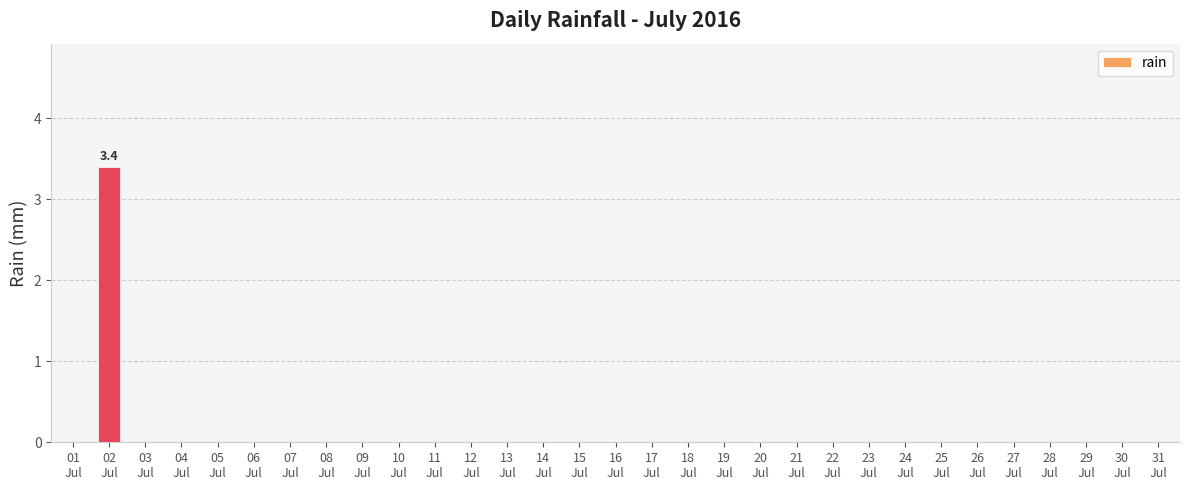

What is the maximum value shown in the chart?

3.4